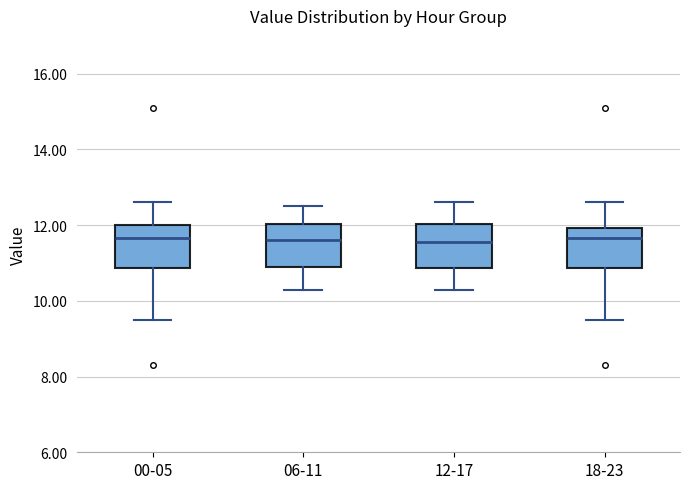

Reading left to right, read every box against the y-axis: the position of its median line, the range the box covers, and the ends of its whiskers. The values are not printed on the chart, so give them approximately, as read against the axis.

00-05: median 11.6, box 10.8 to 12.0, whiskers 9.6 to 12.6
06-11: median 11.6, box 11.0 to 12.0, whiskers 10.4 to 12.6
12-17: median 11.6, box 10.8 to 12.0, whiskers 10.4 to 12.6
18-23: median 11.6, box 10.8 to 12.0, whiskers 9.6 to 12.6